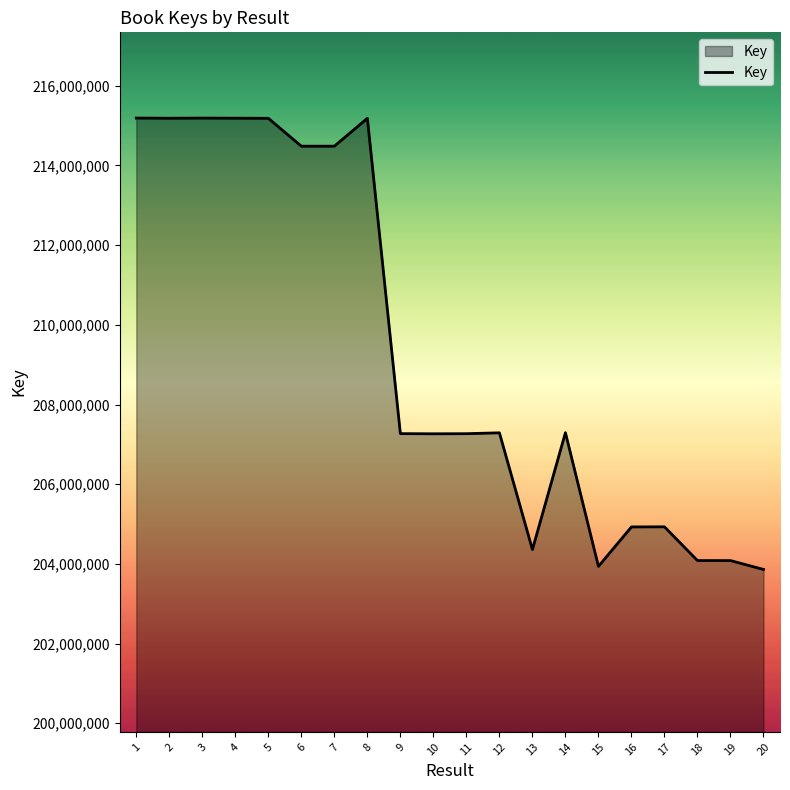

What is the smallest value displayed?

203860860